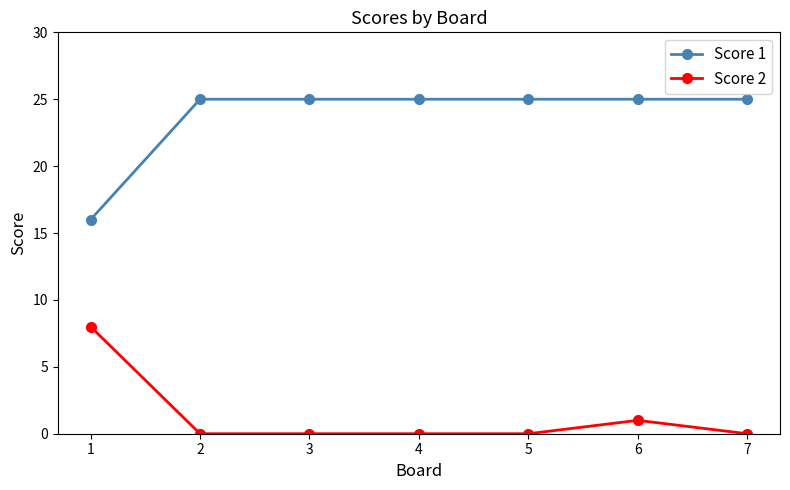

True or false: Score 2 and Score 1 cross at least once.

False